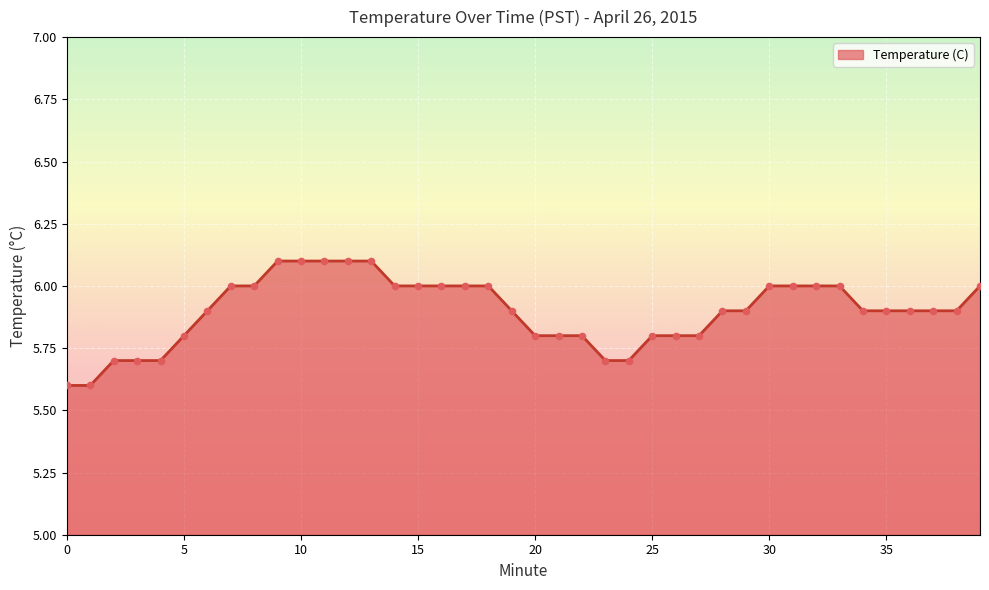

What is the difference between the maximum and minimum values?

0.5